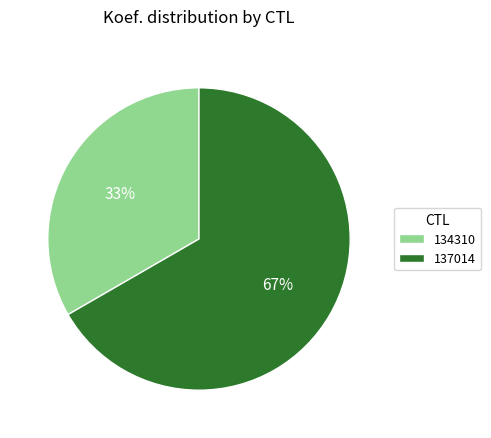

How many segments does this pie chart have?

2